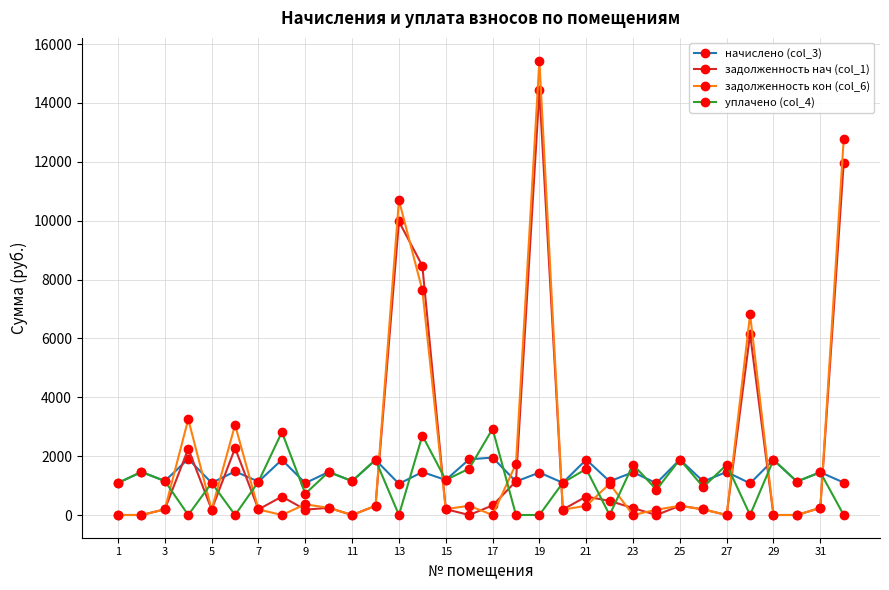

Which series has the widest spread of values?

задолженность кон (col_6)